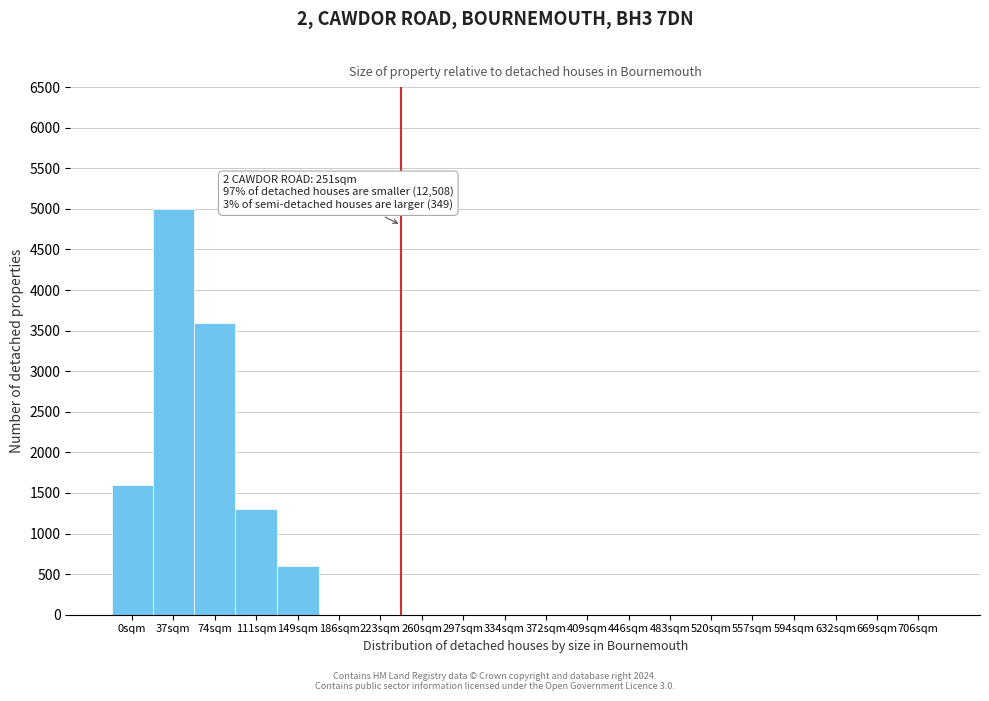

Reading right to left, what are all the values shown in this chart?

706sqm=0	669sqm=0	632sqm=0	594sqm=0	557sqm=0	520sqm=0	483sqm=0	446sqm=0	409sqm=0	372sqm=0	334sqm=0	297sqm=0	260sqm=0	223sqm=0	186sqm=0	149sqm=600	111sqm=1300	74sqm=3600	37sqm=5000	0sqm=1600